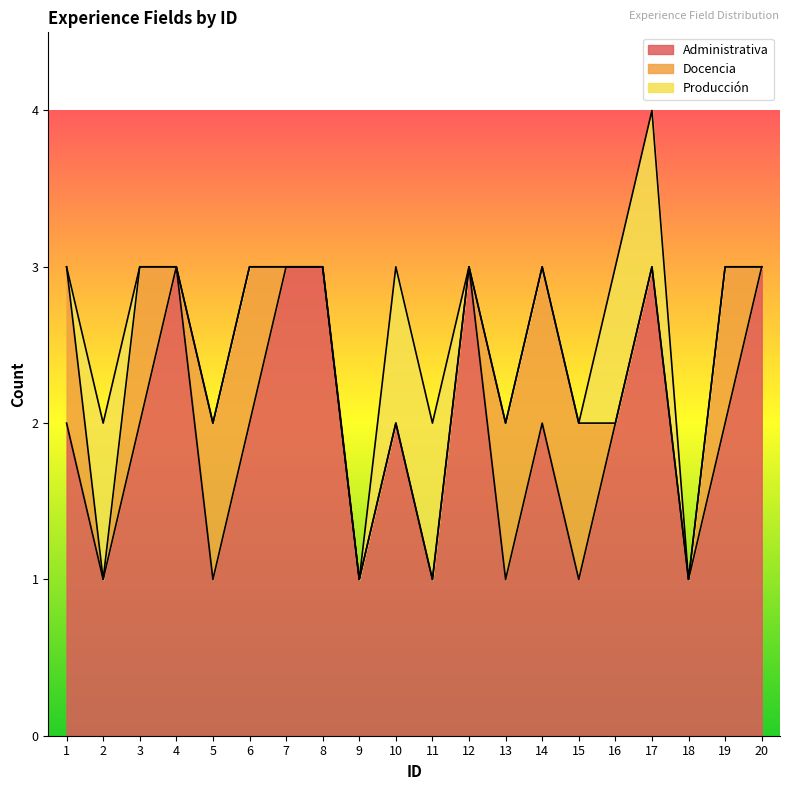

At how many categories does at least one series exceed 1?

13